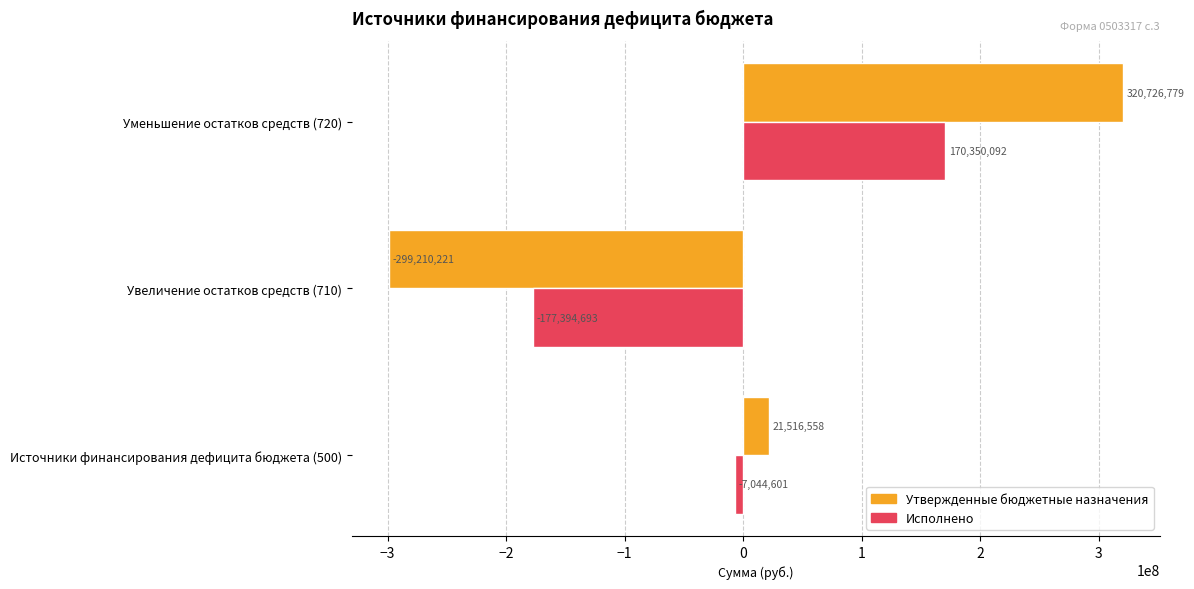

How many data points in Утвержденные бюджетные назначения are above 21516558?

2